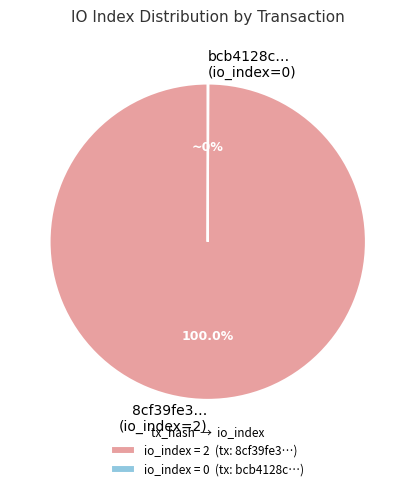

Does 8cf39fe3… (io_index=2) account for over 50% of the chart?

Yes